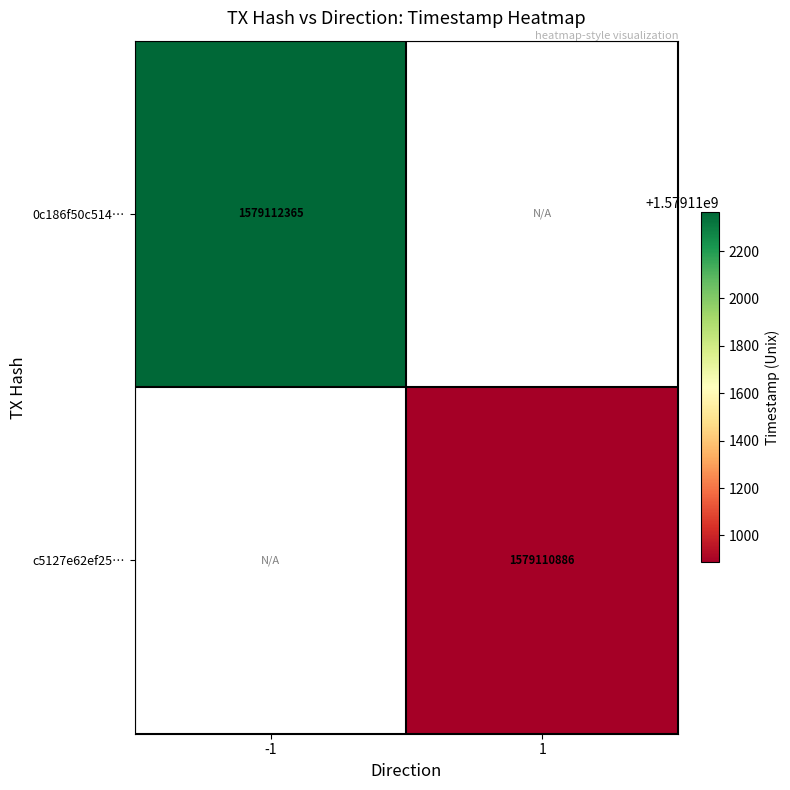

True or false: 0c186f50c5142619dc3bea591653dc89fd4e5cf has a value of 2407572764 at -1.

False